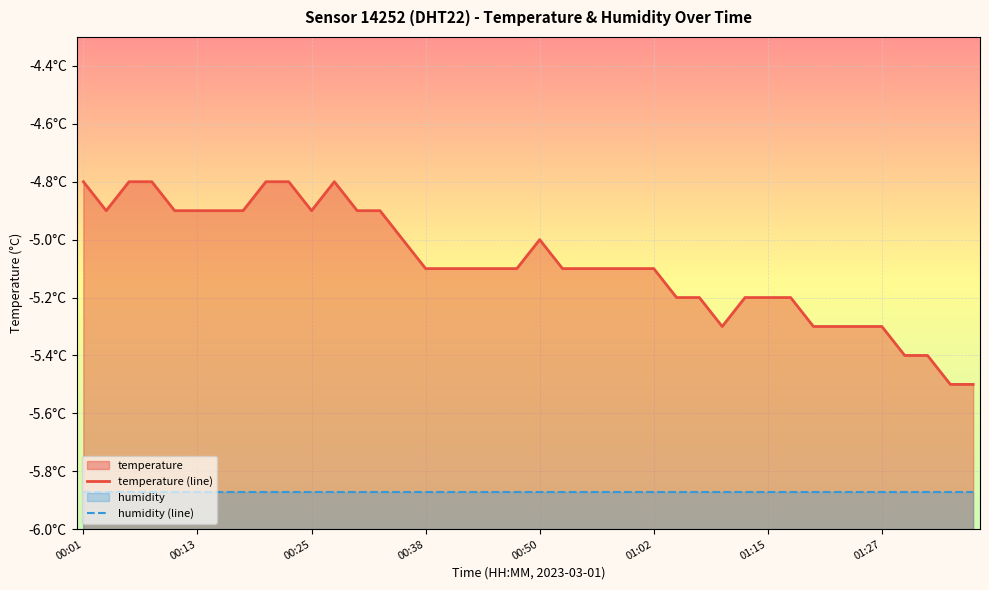

The value at 2023-03-01T01:37:29 is -9.0. True or false?

False